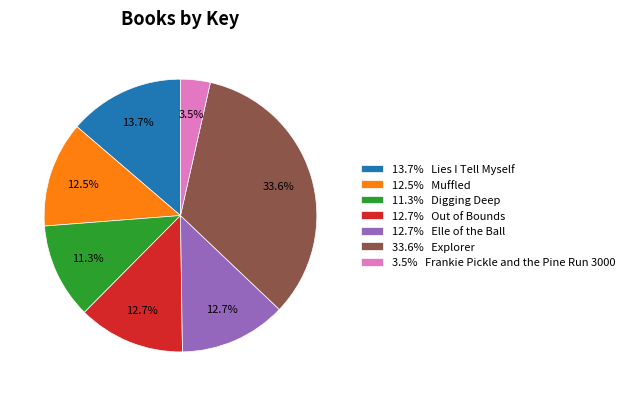

Count the number of slices in the pie.

7